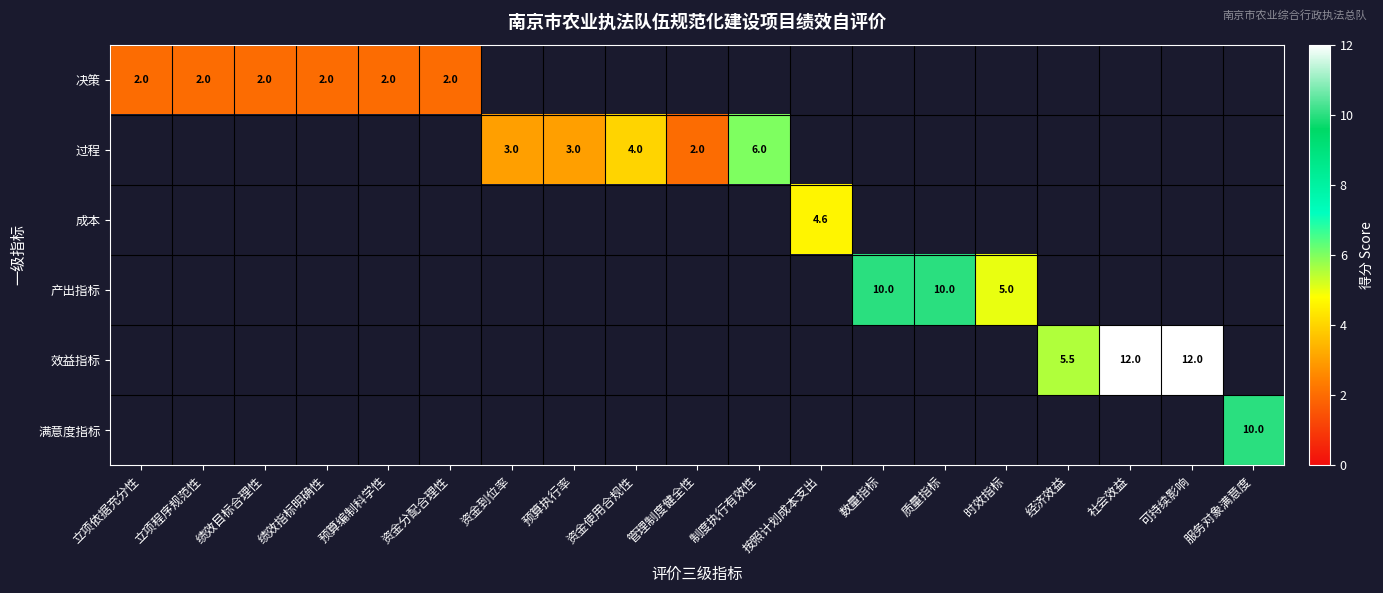

The 产出指标 series shows 5.0 at 时效指标. True or false?

True